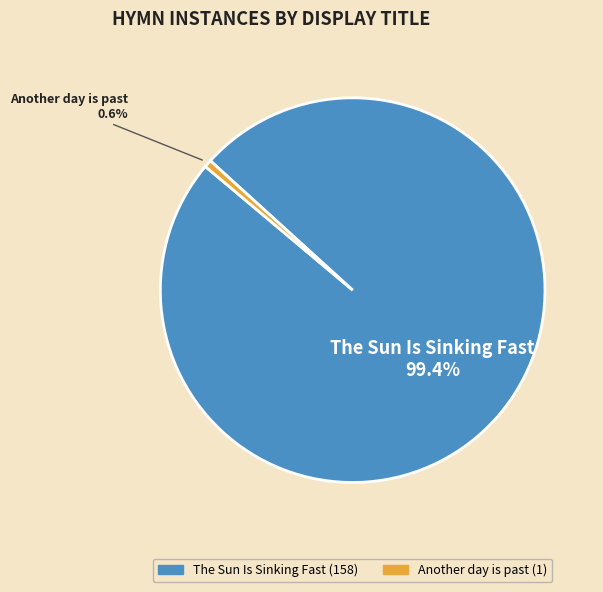

The The Sun Is Sinking Fast slice represents 99% of the pie. True or false?

True